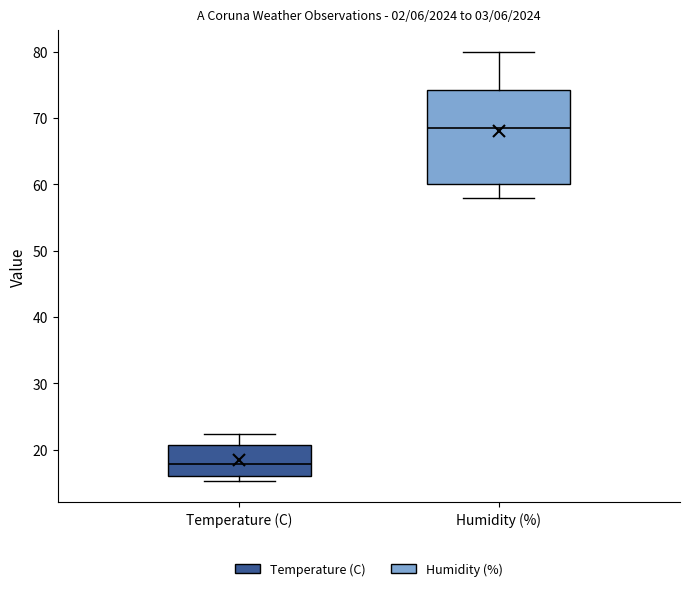

Comparing the boxes themselves (not the whiskers), which one is the tallest?

Humidity (%)